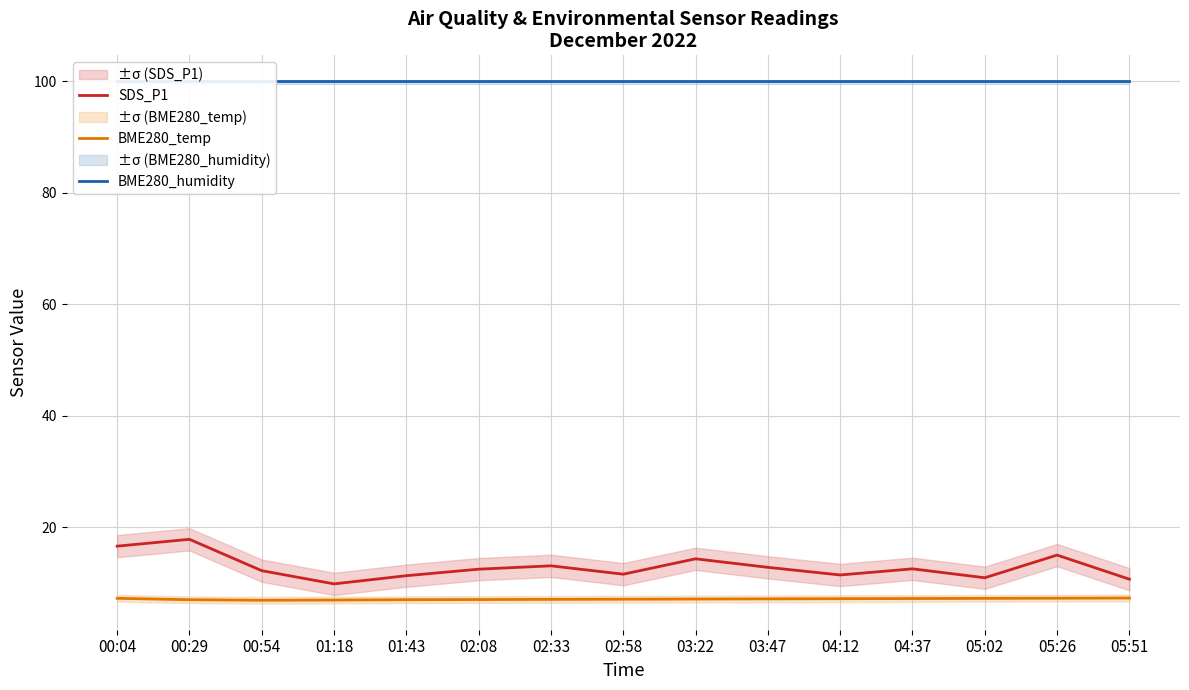

Which series has the largest total across all categories?

BME280_humidity